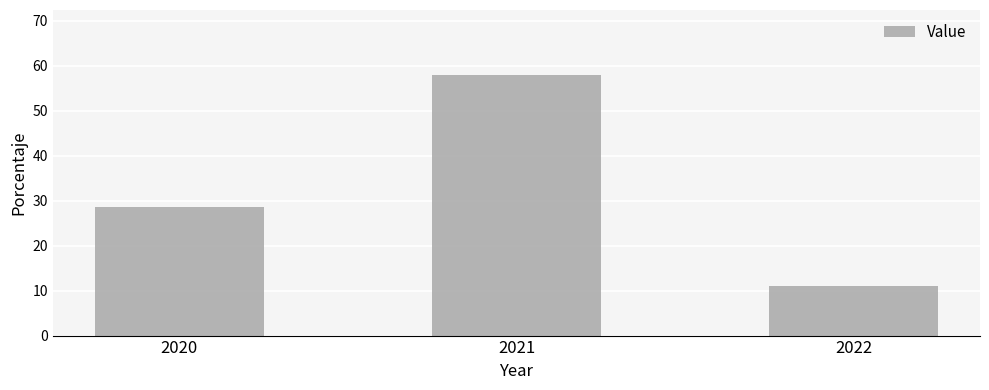

Are the bars horizontal?

No